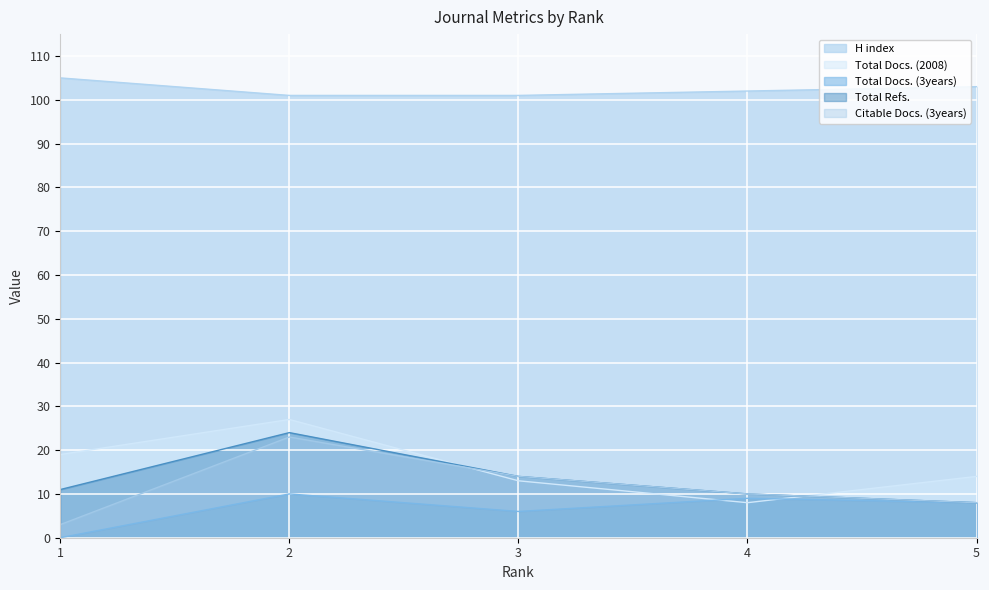

True or false: Citable Docs. (3years) and Total Docs. (3years) cross at least once.

False